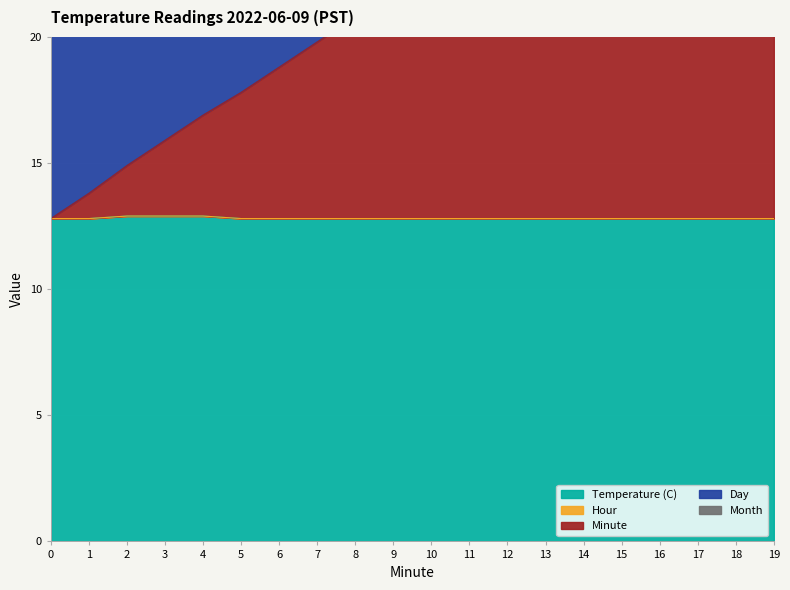

Rank the series at 11 from highest to lowest value.

Temperature (C), Minute, Day, Month, Hour